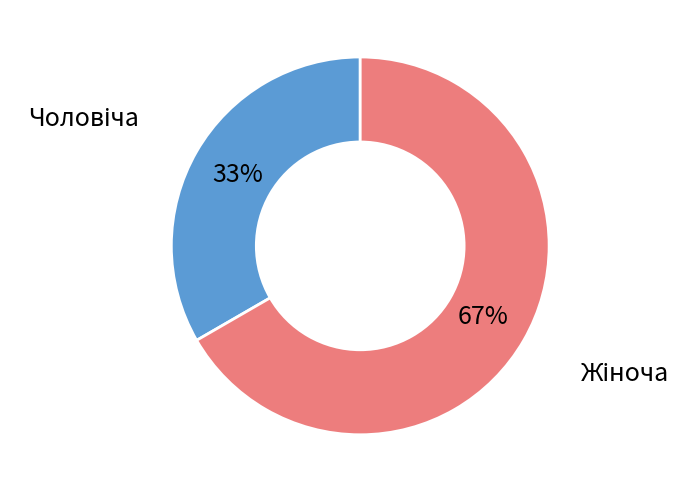

To the nearest percent, what is the average slice percentage?

50%